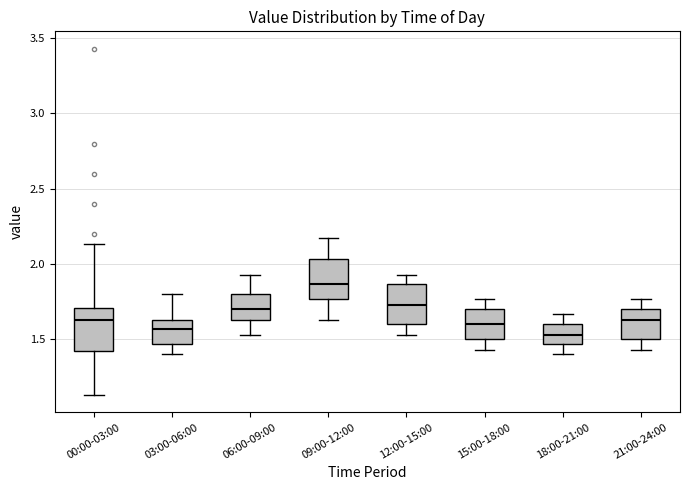

Which box has the highest median line?

09:00-12:00